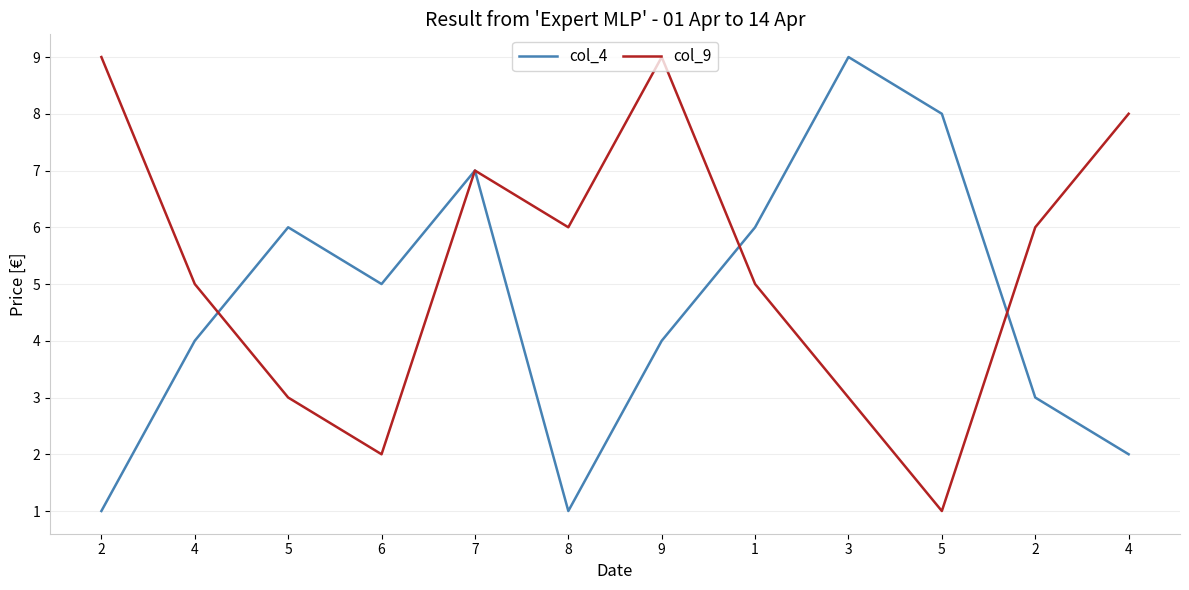

How many values in the col_4 series are below 5?

6